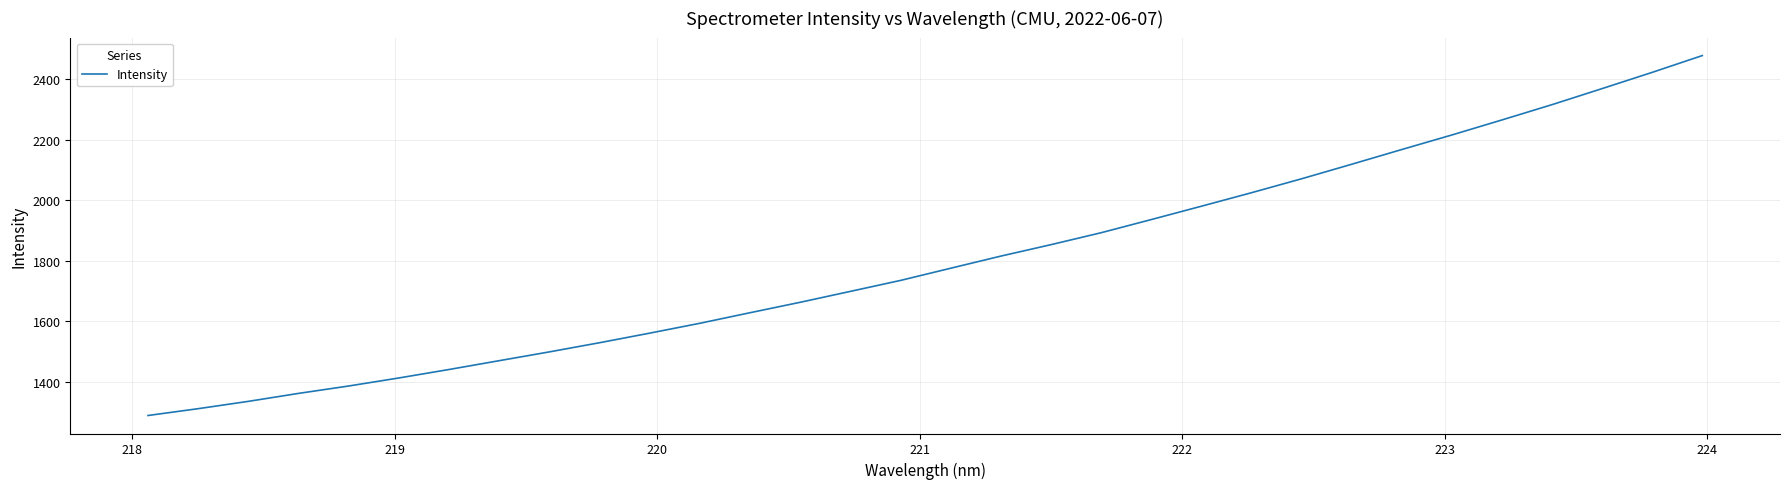

What is the minimum value shown in the chart?

1289.7